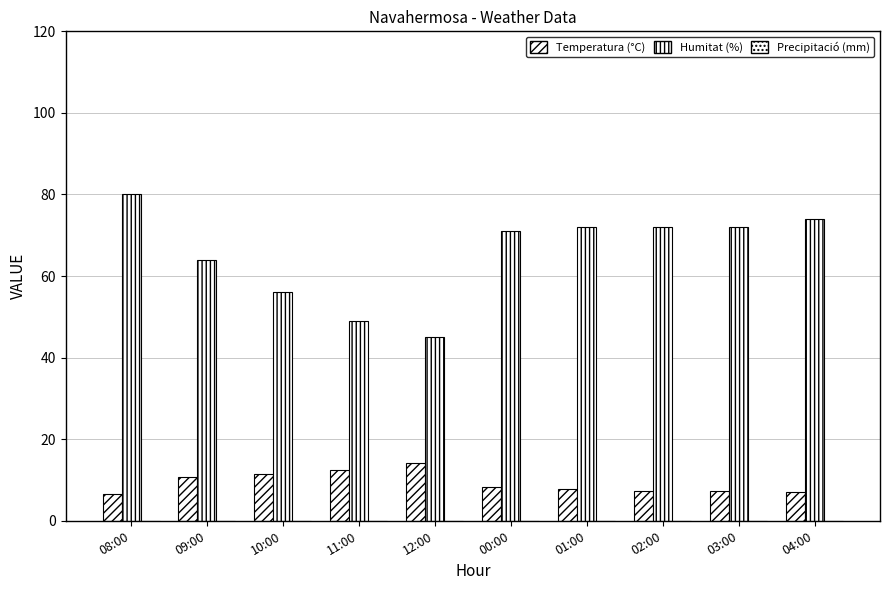

List the series in order of their peak value, lowest first.

Precipitació (mm), Temperatura (°C), Humitat (%)